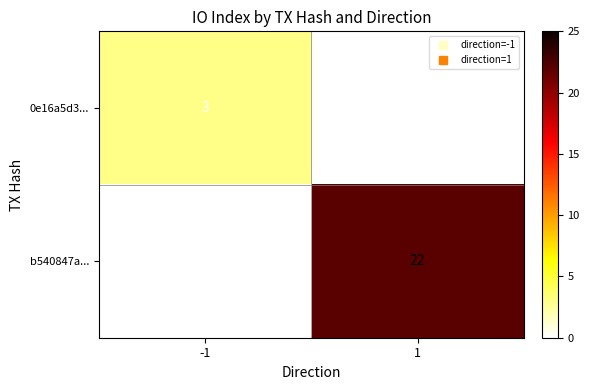

The value of 0e16a5d3... at 1 is 1. True or false?

False